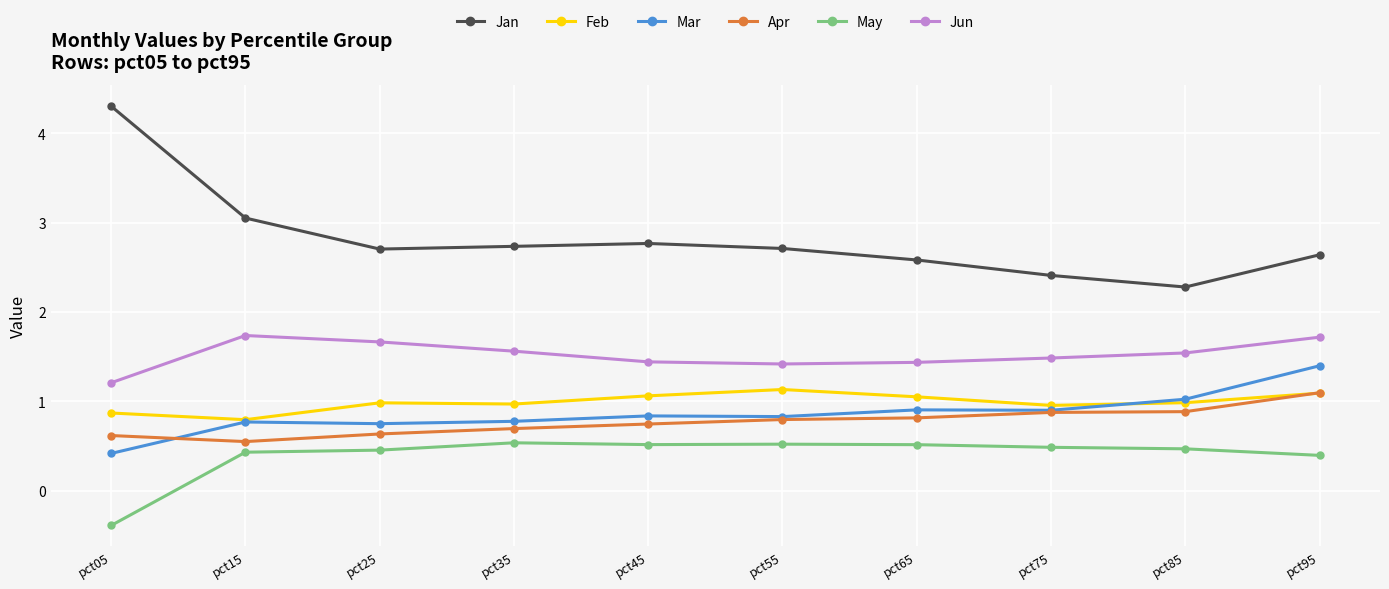

True or false: Jan and Jun intersect in this chart.

False